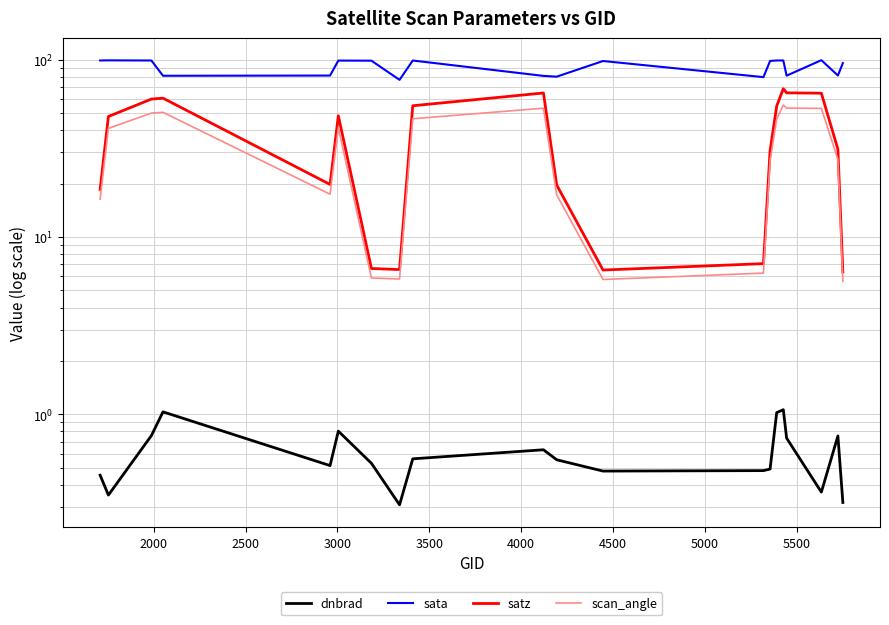

What is the difference between the second highest and second lowest values in the scan_angle series?

47.6